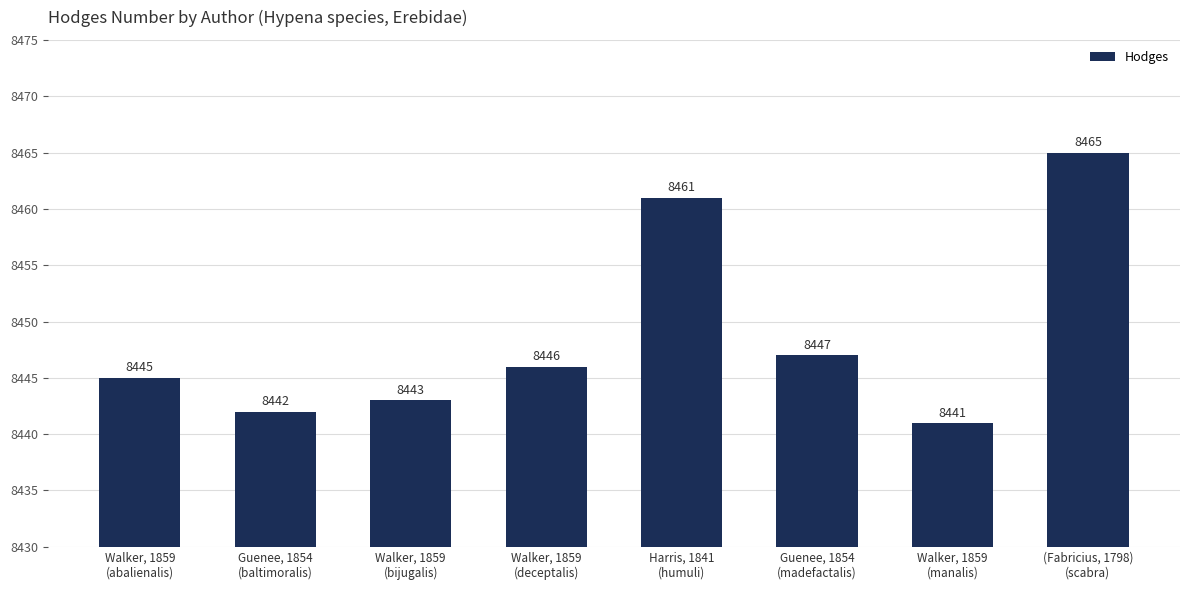

What is the greatest value displayed?

8465